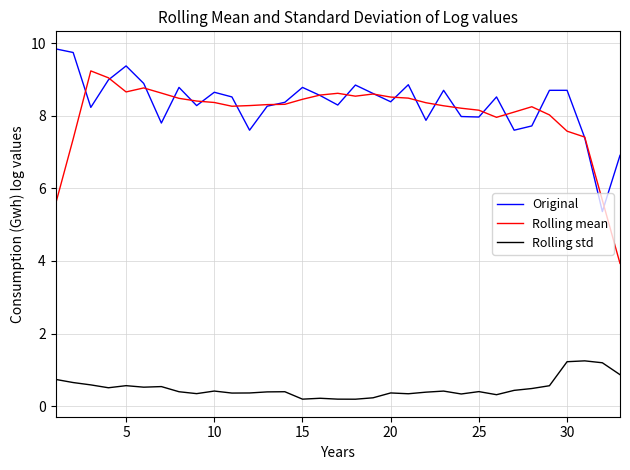

Count the number of data series in this chart.

3